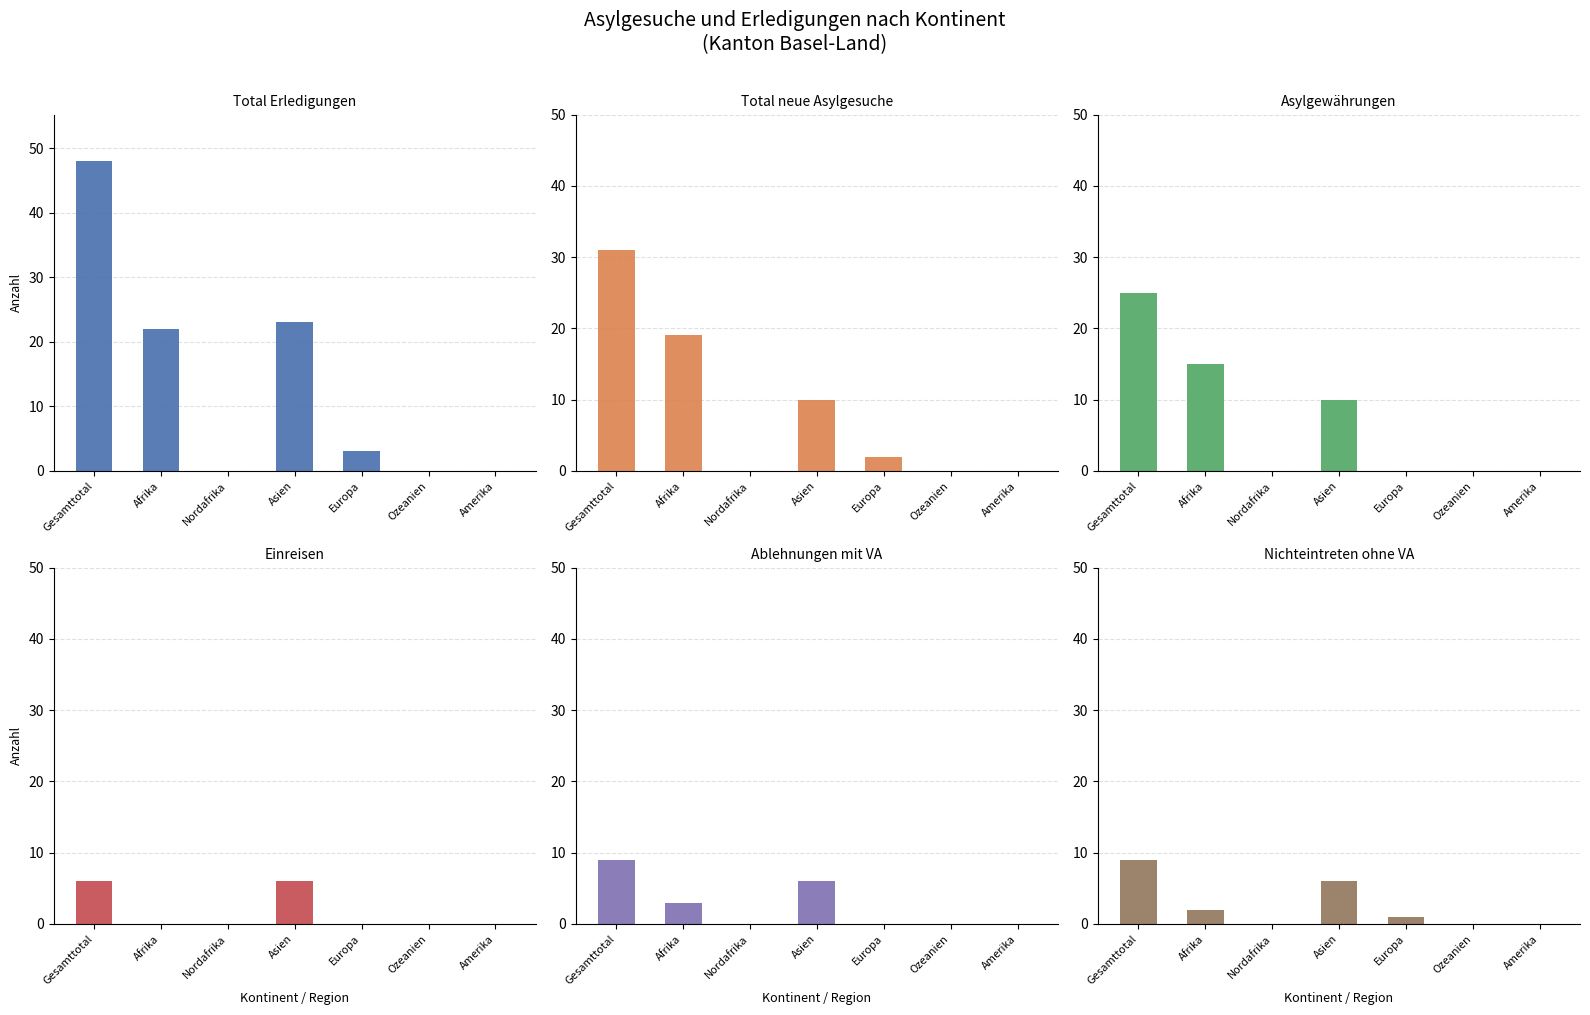

What is the average value of the Total Erledigungen series?

14